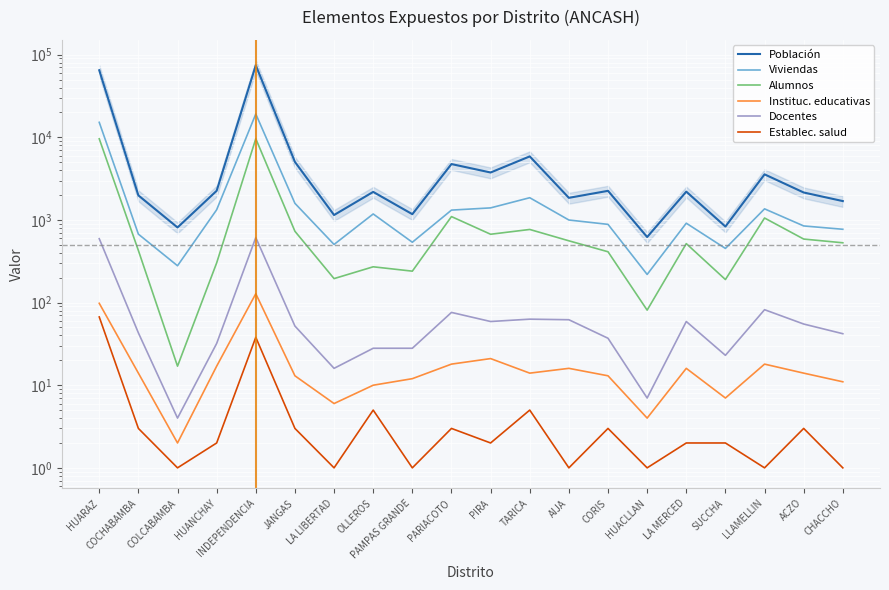

What is the minimum value for Instituc. educativas?

2